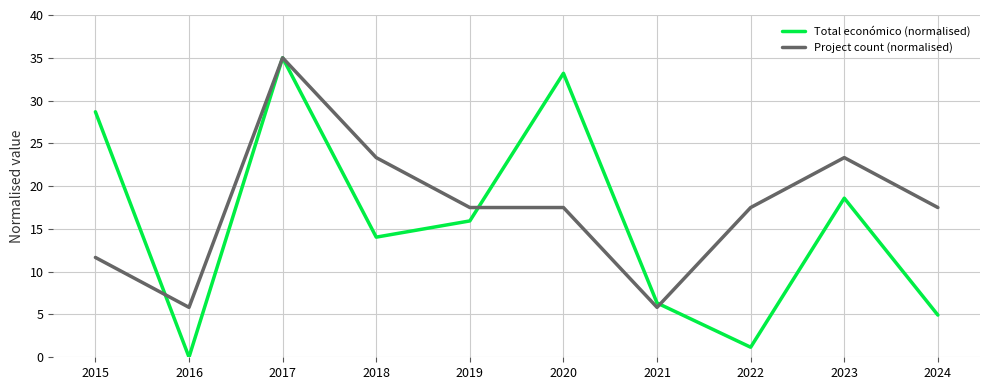

True or false: Project count (normalised) has a value of 27.4 at 2024.

False